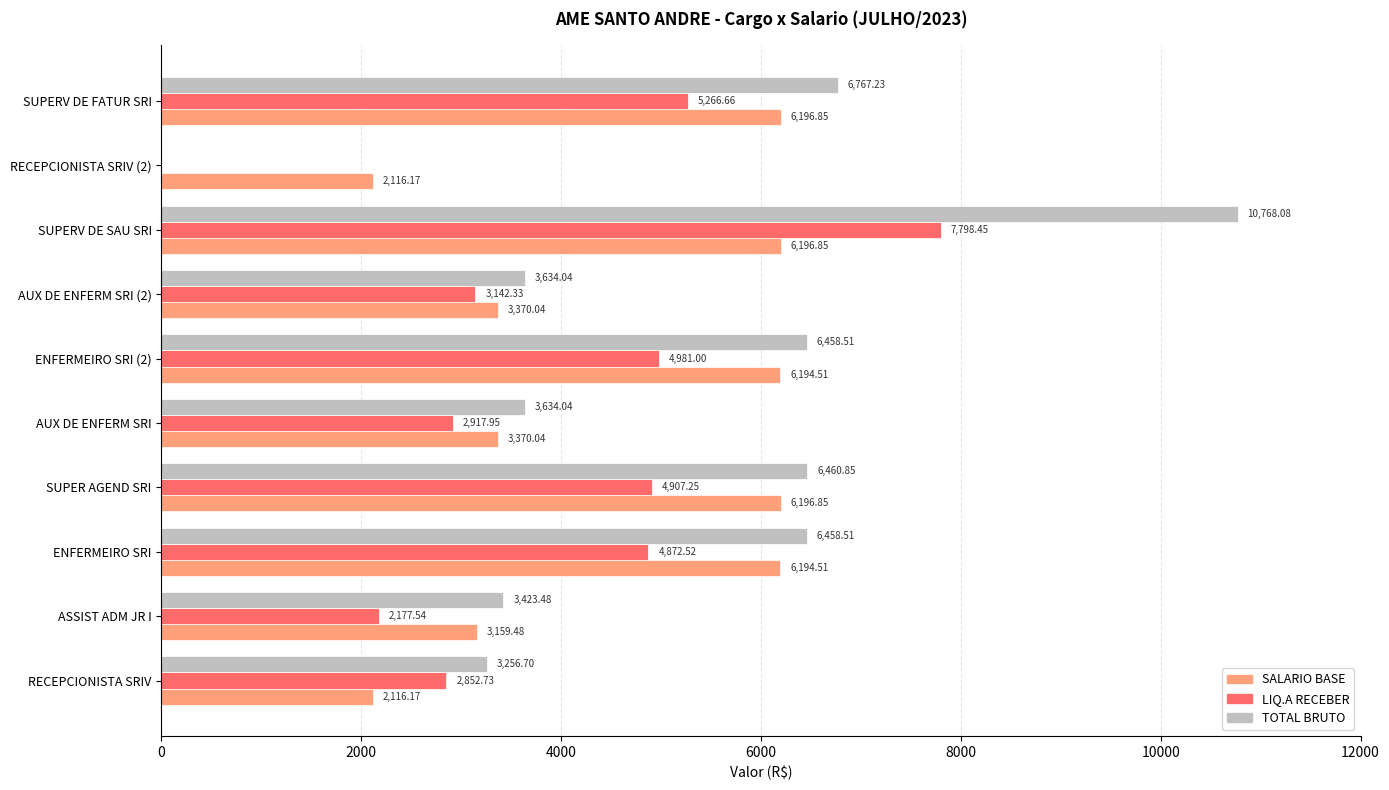

Which series has the largest total across all categories?

TOTAL BRUTO